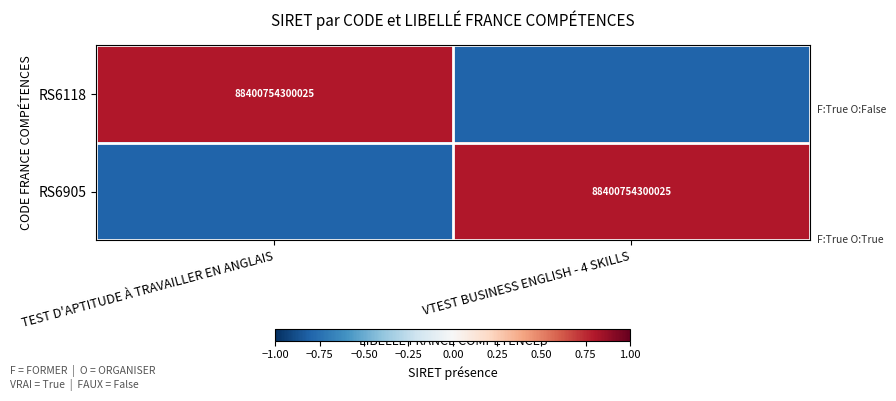

The value of RS6118 at TEST D'APTITUDE À TRAVAILLER EN ANGLAIS is 131431265118294.1. True or false?

False